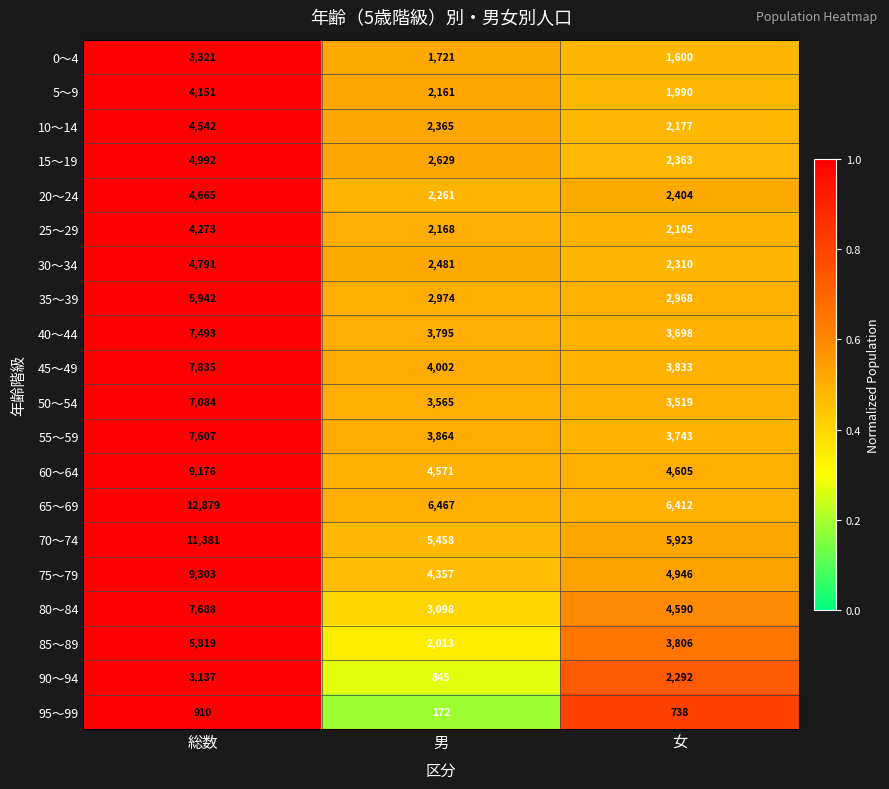

What is the total value across all series at 女?

66022